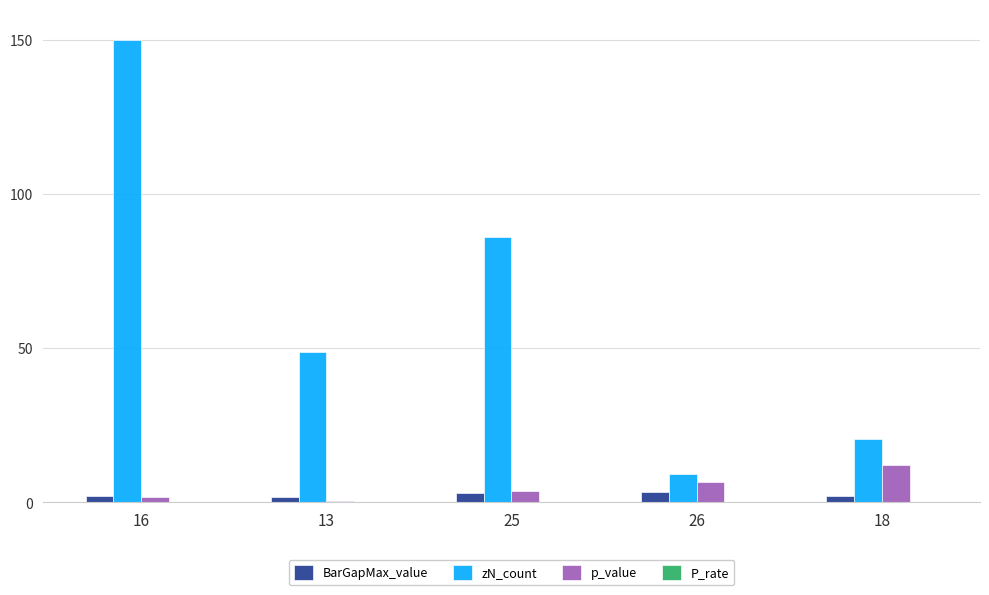

Are the bars grouped side by side (vs. stacked)?

Yes